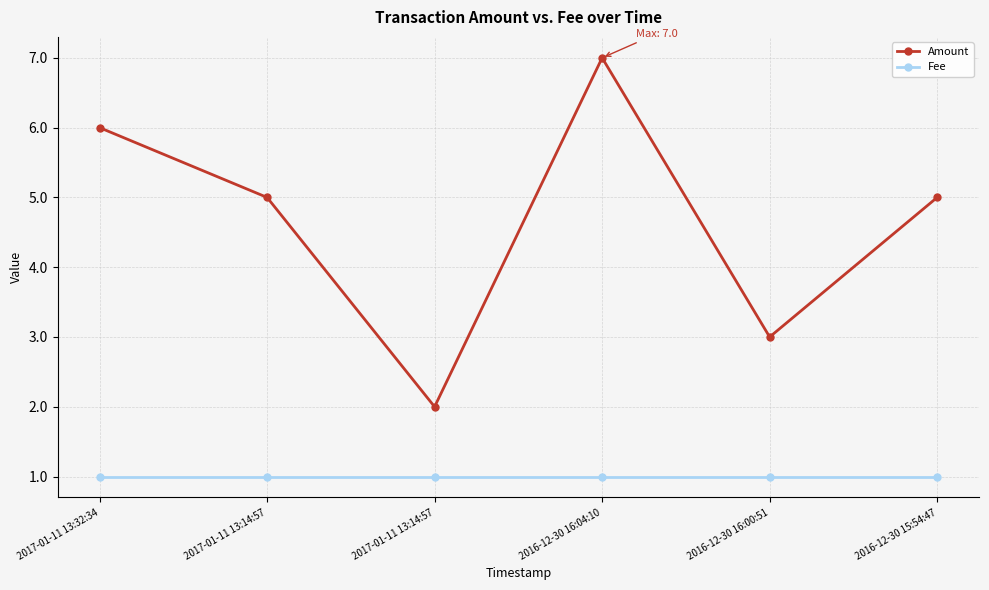

List the labels in order of Amount value, largest first.

2016-12-30 16:04:10, 2017-01-11 13:32:34, 2017-01-11 13:14:57, 2016-12-30 15:54:47, 2016-12-30 16:00:51, 2017-01-11 13:14:57